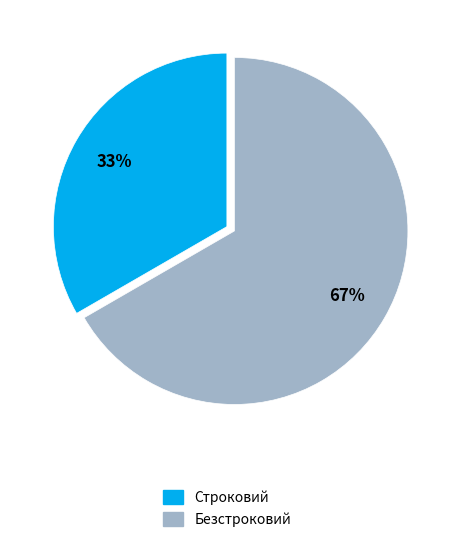

What is the smallest slice in the pie chart?

Строковий